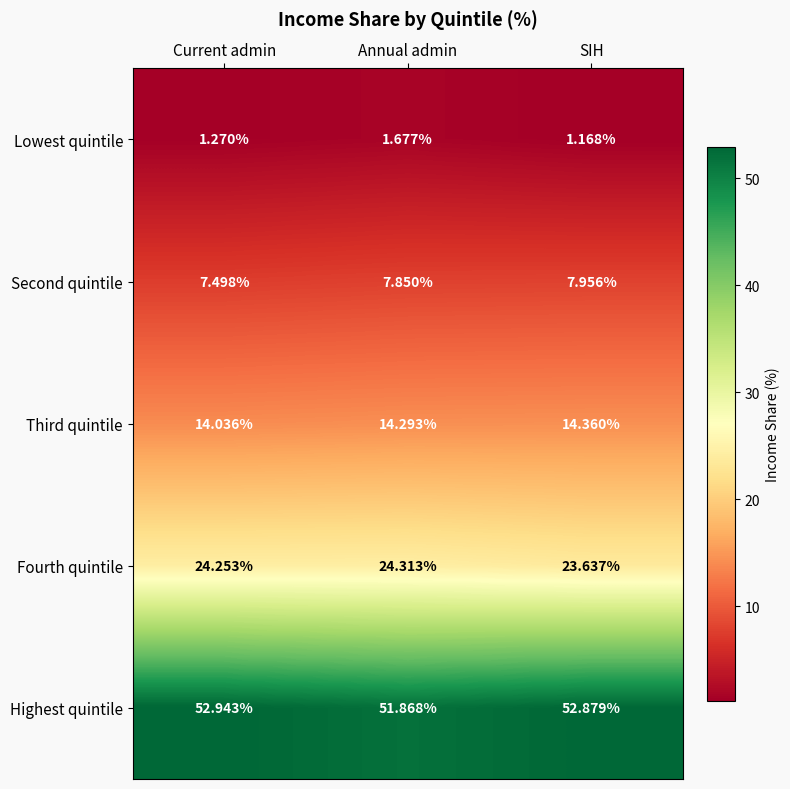

What is the maximum value shown in the chart?

52.9